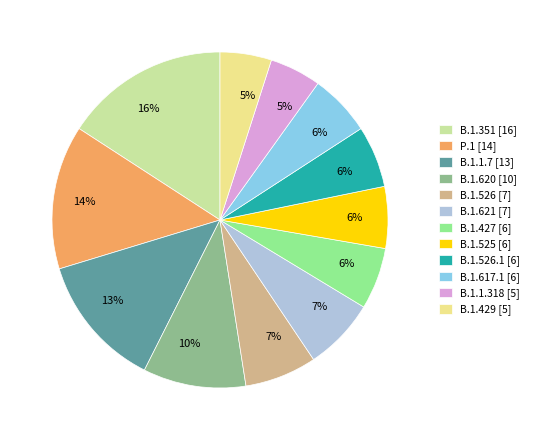

What percentage is the B.1.621 [7] slice, to the nearest percent?

7%